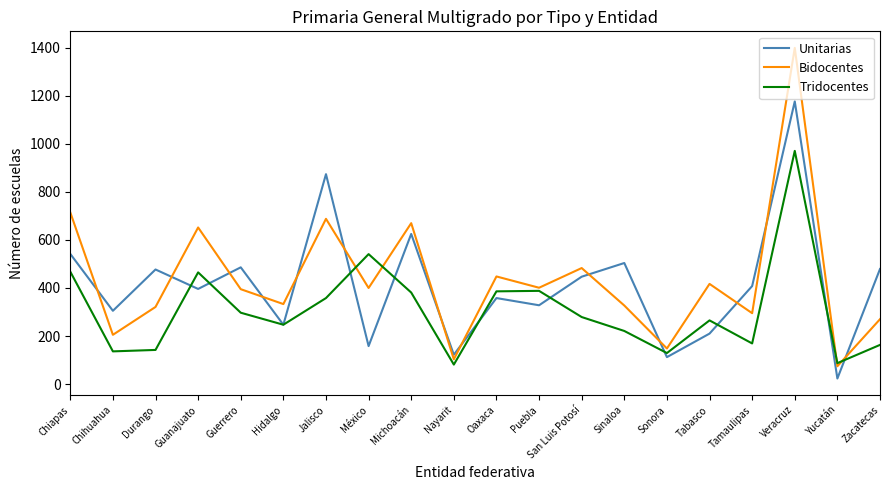

What is the sum of the Bidocentes values at Guanajuato and Sinaloa?

979